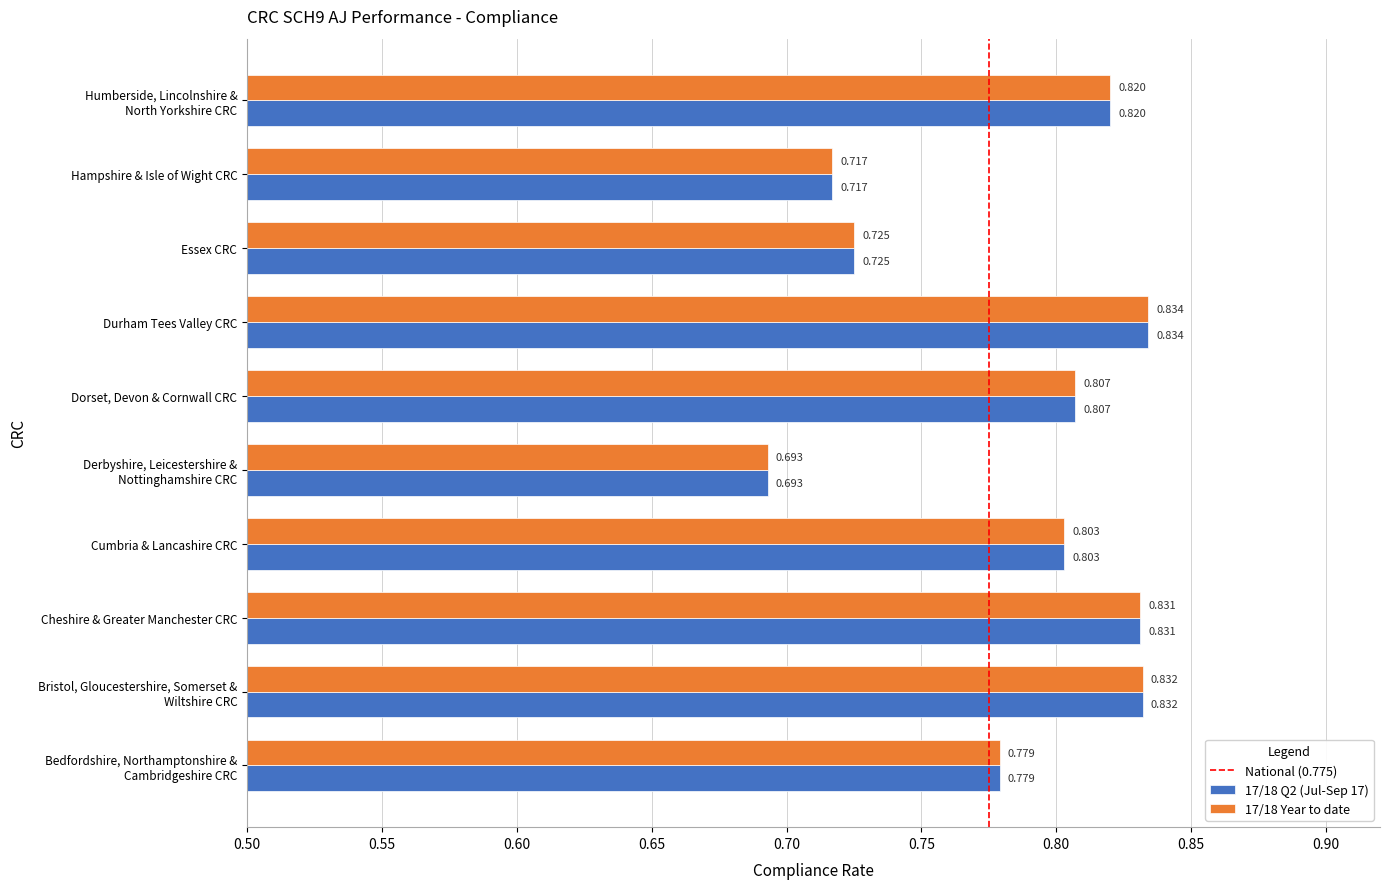

Is it true that 17/18 Q2 (Jul-Sep 17) equals 1.2 at Bristol, Gloucestershire, Somerset &
Wiltshire CRC?

False